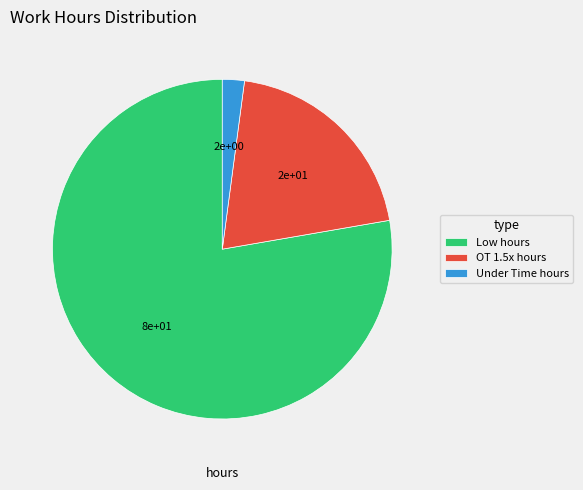

Is the sum of Low hours and OT 1.5x hours greater than half?

Yes